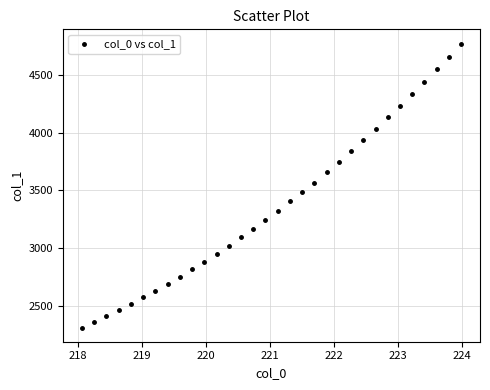

What is the range of X values (max minus min)?

5.9